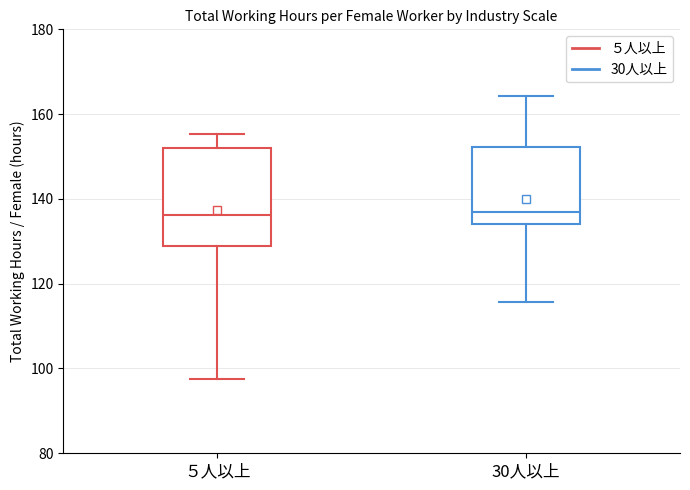

Which box is the tallest, from its lower edge to its upper edge?

５人以上